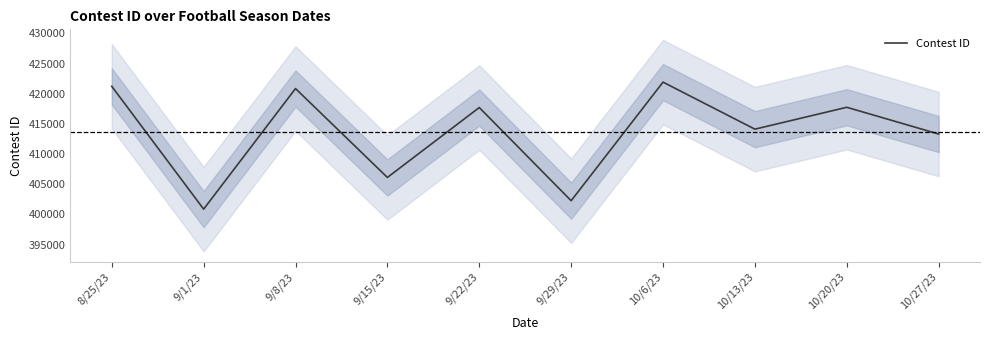

Reading left to right, list all the values displayed in this chart.

8/25/23=421226	9/1/23=400870	9/8/23=420856	9/15/23=406124	9/22/23=417710	9/29/23=402267	10/6/23=421920	10/13/23=414126	10/20/23=417752	10/27/23=413318